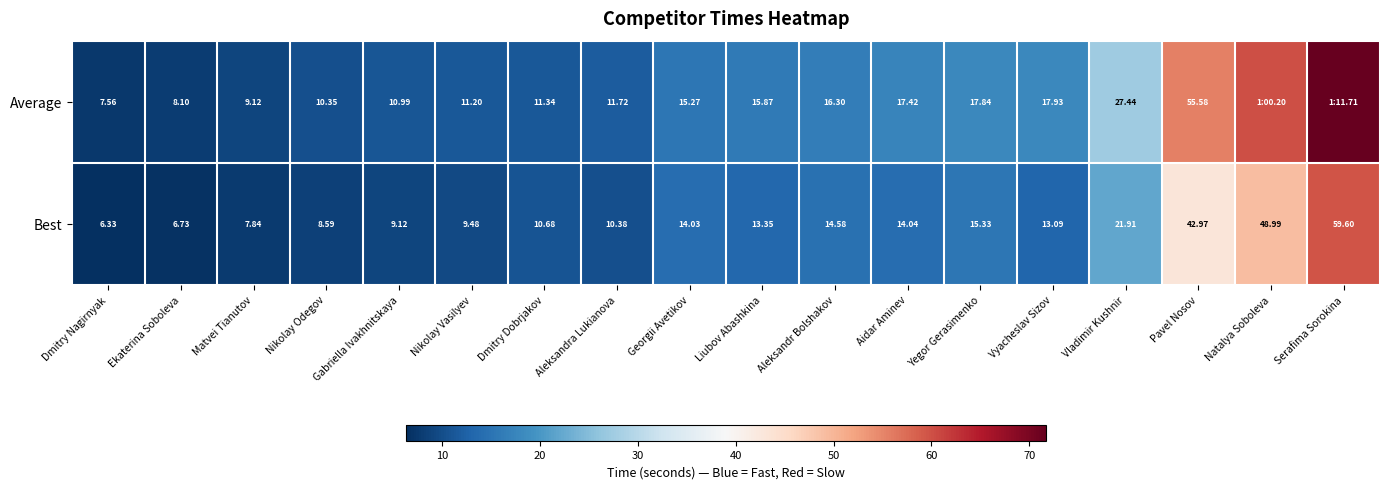

True or false: Best has a value of 56.3 at Pavel Nosov.

False